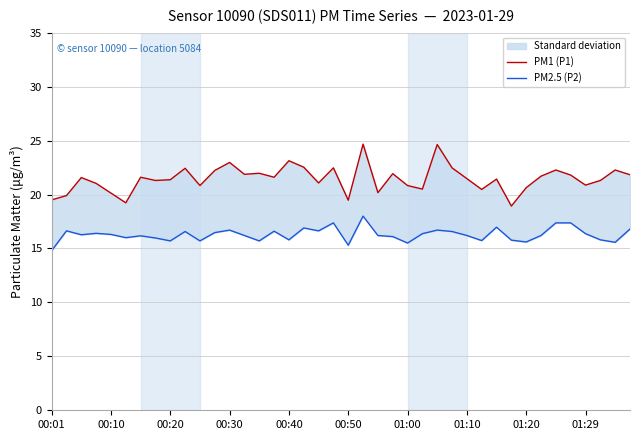

The PM1 (P1) series shows 34.5 at 22. True or false?

False